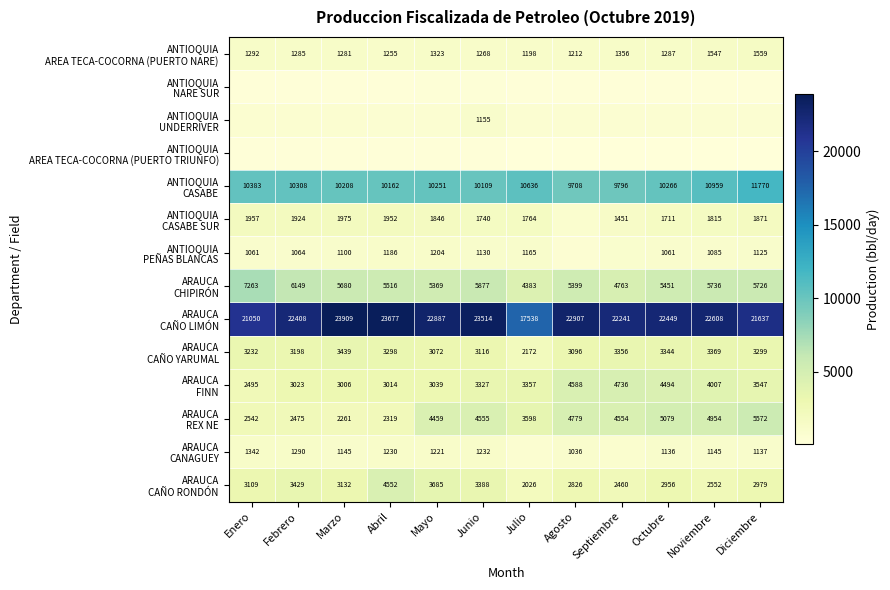

Which series changed the most between Julio and Septiembre?

ARAUCA CAÑO LIMÓN